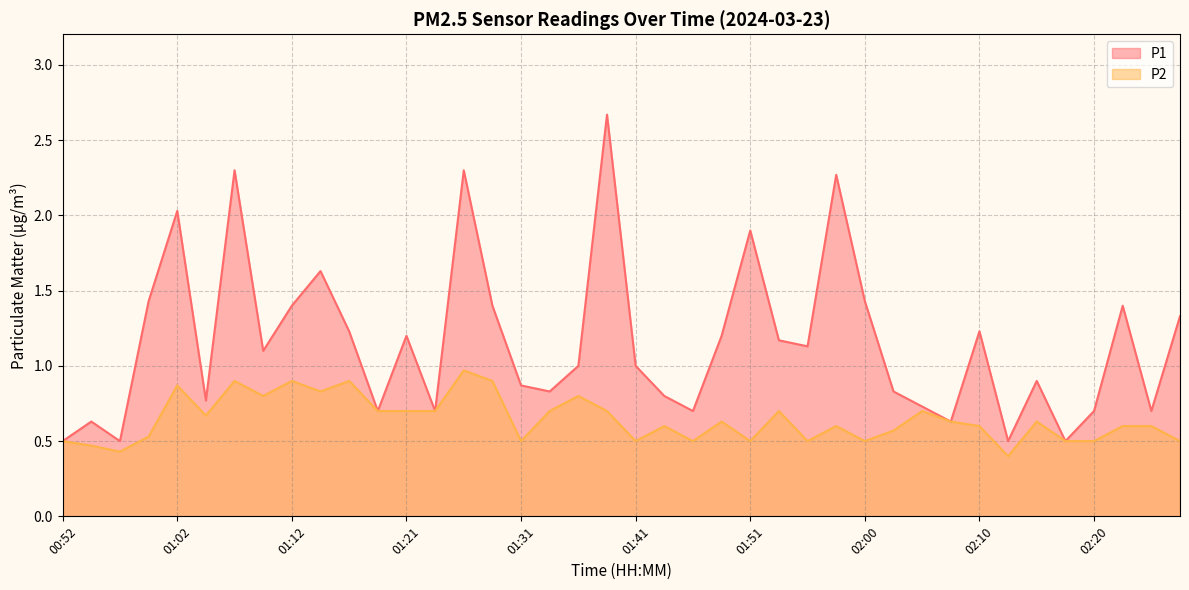

Is the value of P1 at 01:19 greater than the value of P2 at 02:15?

Yes